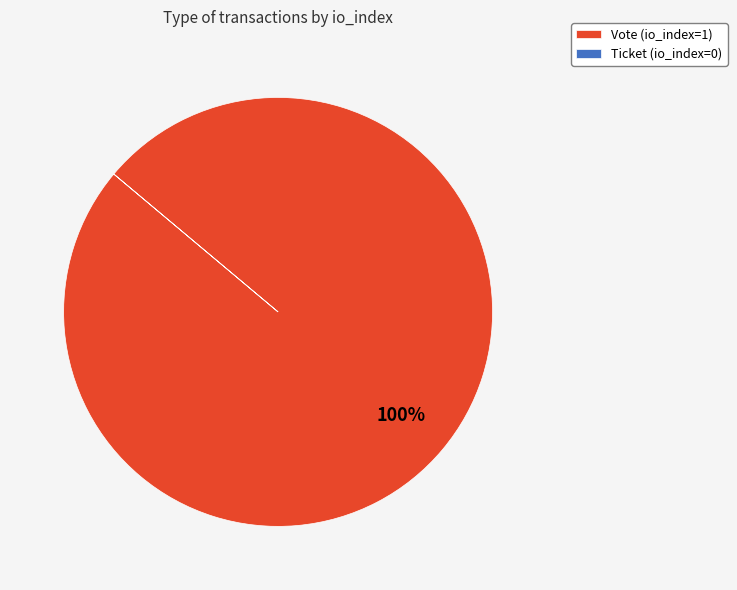

Is Vote (io_index=1) the majority of the pie?

Yes